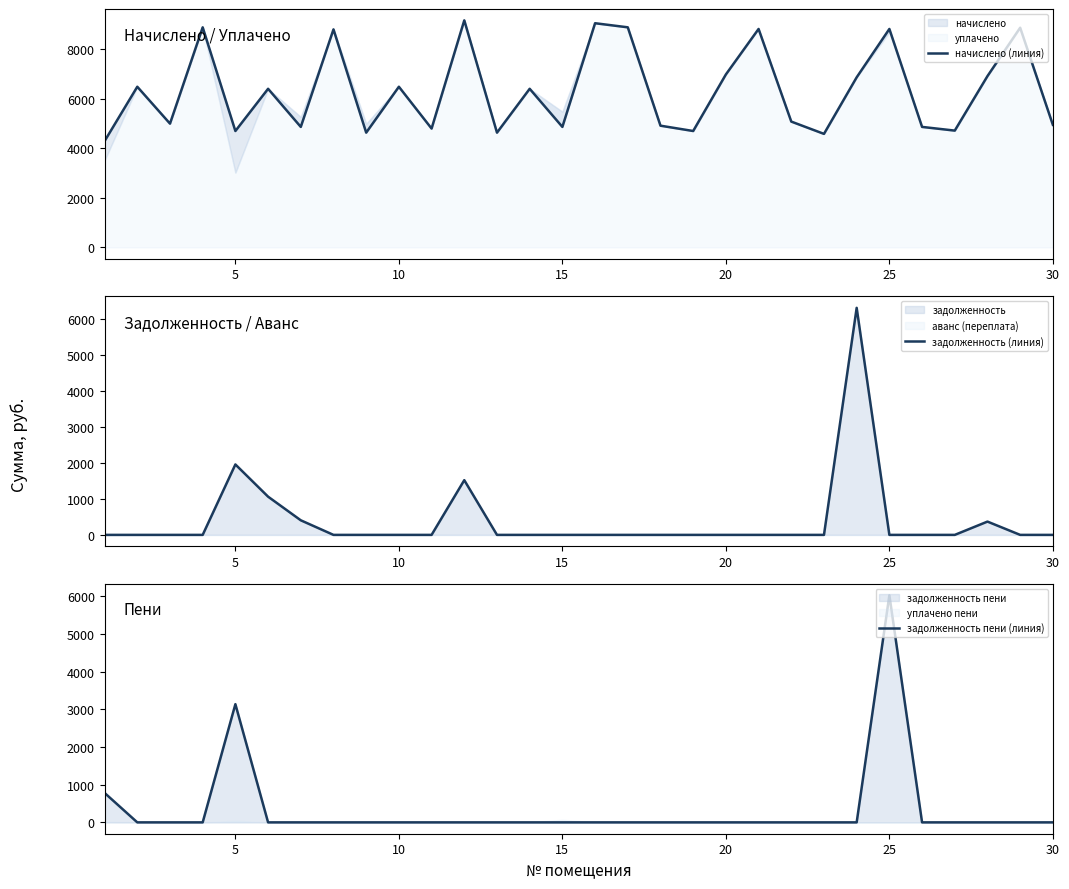

What is the maximum value for задолженность (линия)?

6316.4